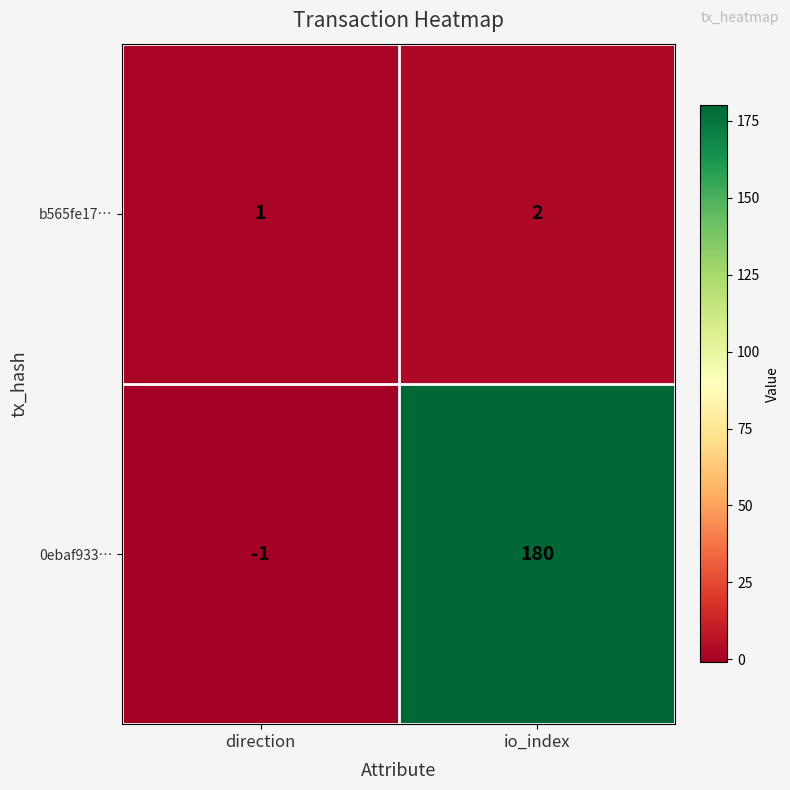

What is the sum of all b565fe17… values?

3